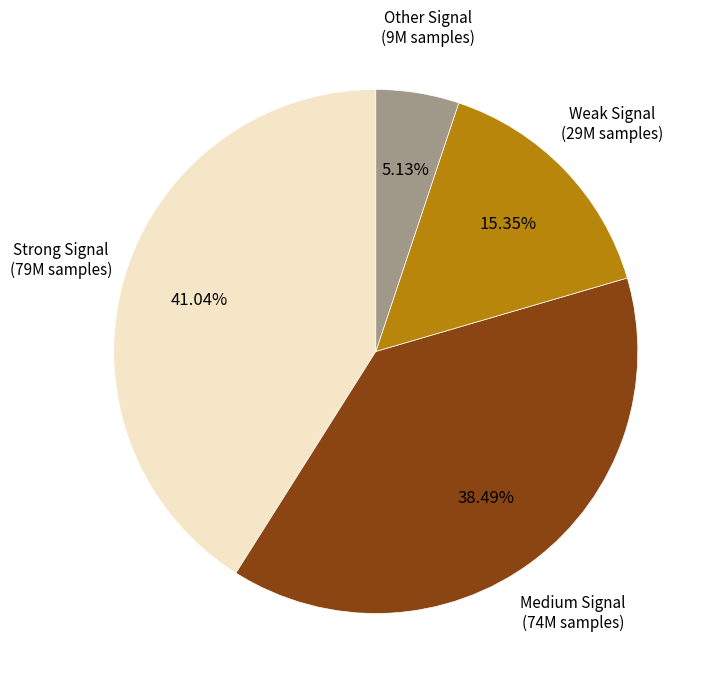

Is there any slice that represents more than half of the pie?

No